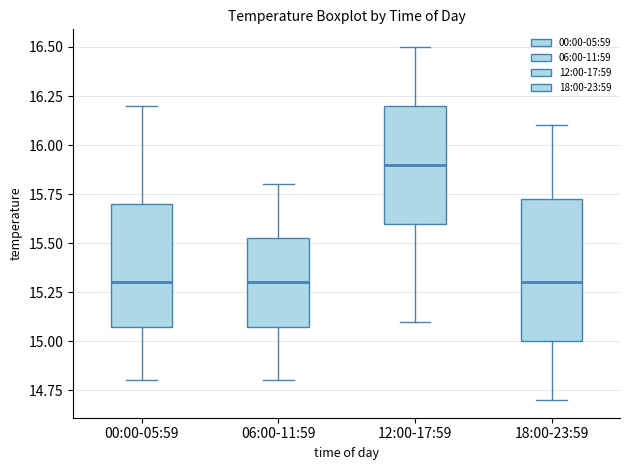

Reading left to right, transcribe this box plot: for each box, give where its median line is, the range the box spans, and where its two whiskers end, as read against the y-axis. The values are not printed on the chart, so give them approximately, as read against the axis.

00:00-05:59: median 15.30, box 15.10 to 15.70, whiskers 14.80 to 16.20
06:00-11:59: median 15.30, box 15.10 to 15.55, whiskers 14.80 to 15.80
12:00-17:59: median 15.90, box 15.60 to 16.20, whiskers 15.10 to 16.50
18:00-23:59: median 15.30, box 15.00 to 15.75, whiskers 14.70 to 16.10